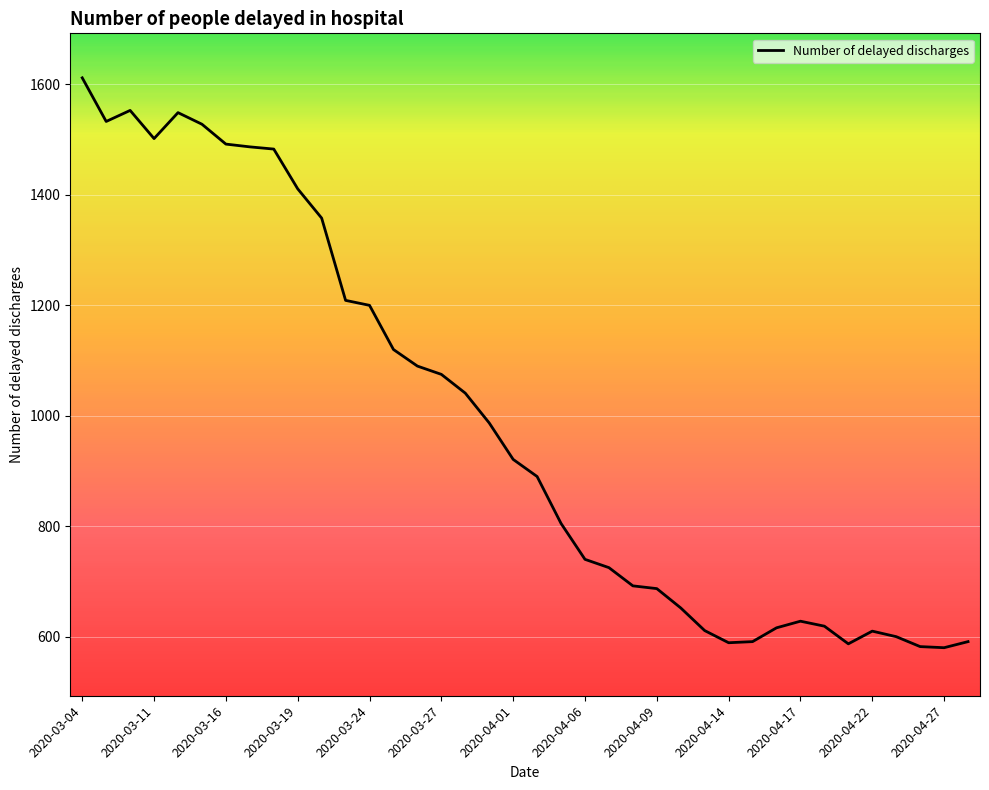

What is the greatest value displayed?

1612